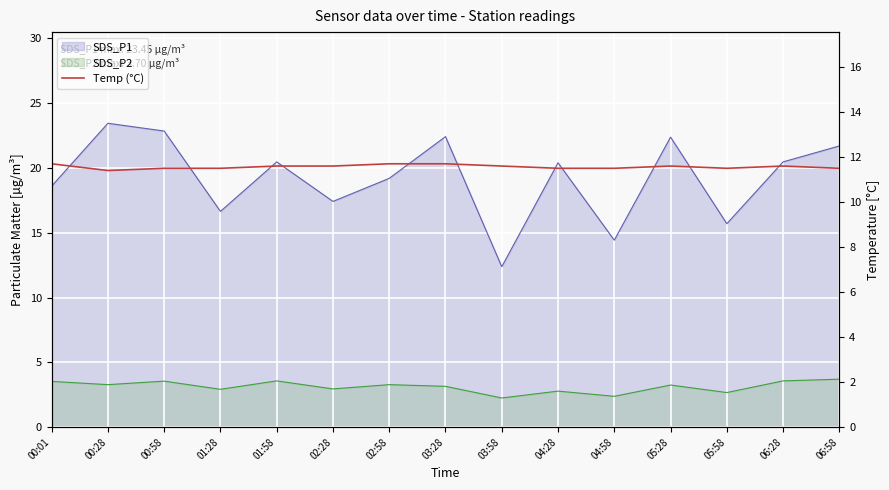

What is the approximate value at 04:58?

11.5